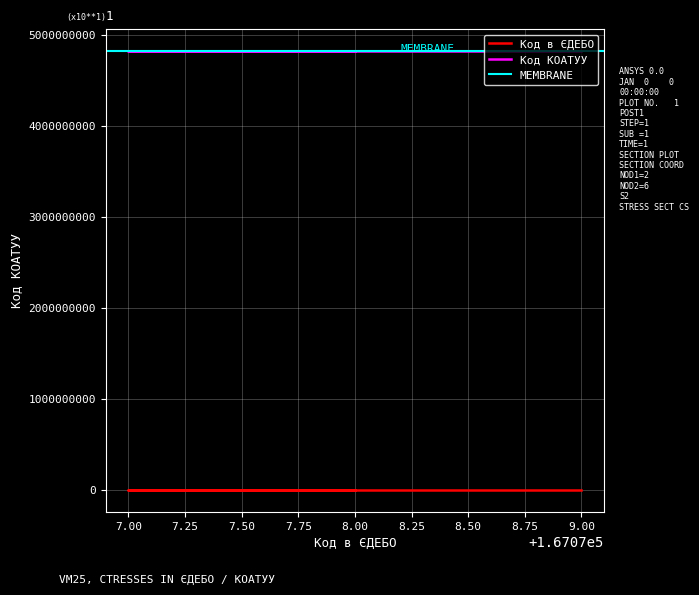

Where is the data nearest to the value 167078?

8.00